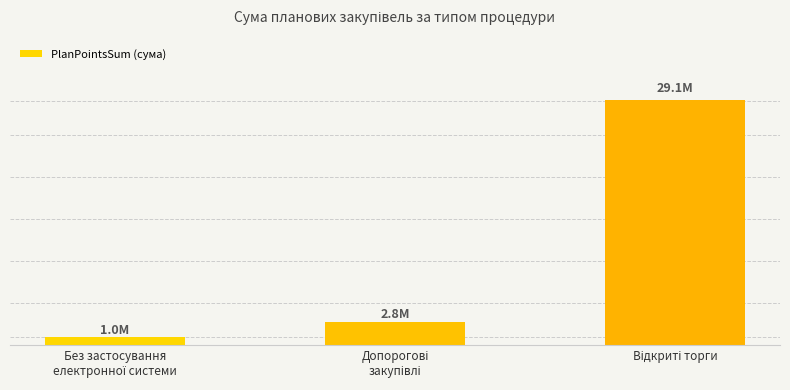

Are the bars horizontal?

No